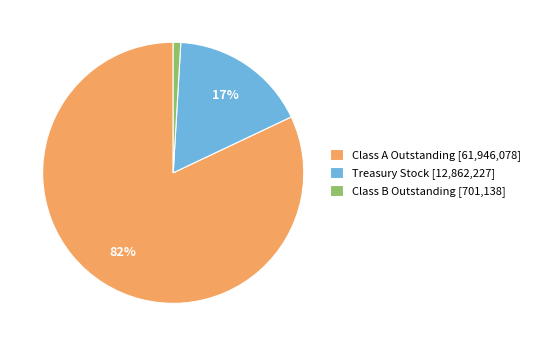

Is Treasury Stock the majority of the pie?

No